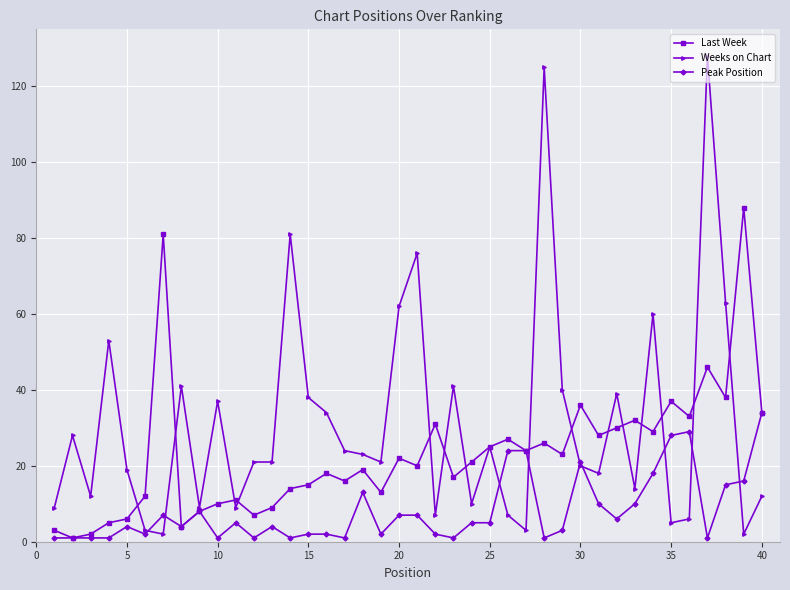

Reading left to right, what are all the values shown in this chart?

Last Week: 3	1	2	5	6	12	81	4	8	10	11	7	9	14	15	18	16	19	13	22	20	31	17	21	25	27	24	26	23	36	28	30	32	29	37	33	46	38	88	34
Weeks on Chart: 9	28	12	53	19	3	2	41	9	37	9	21	21	81	38	34	24	23	21	62	76	7	41	10	25	7	3	125	40	20	18	39	14	60	5	6	128	63	2	12
Peak Position: 1	1	1	1	4	2	7	4	8	1	5	1	4	1	2	2	1	13	2	7	7	2	1	5	5	24	24	1	3	21	10	6	10	18	28	29	1	15	16	34